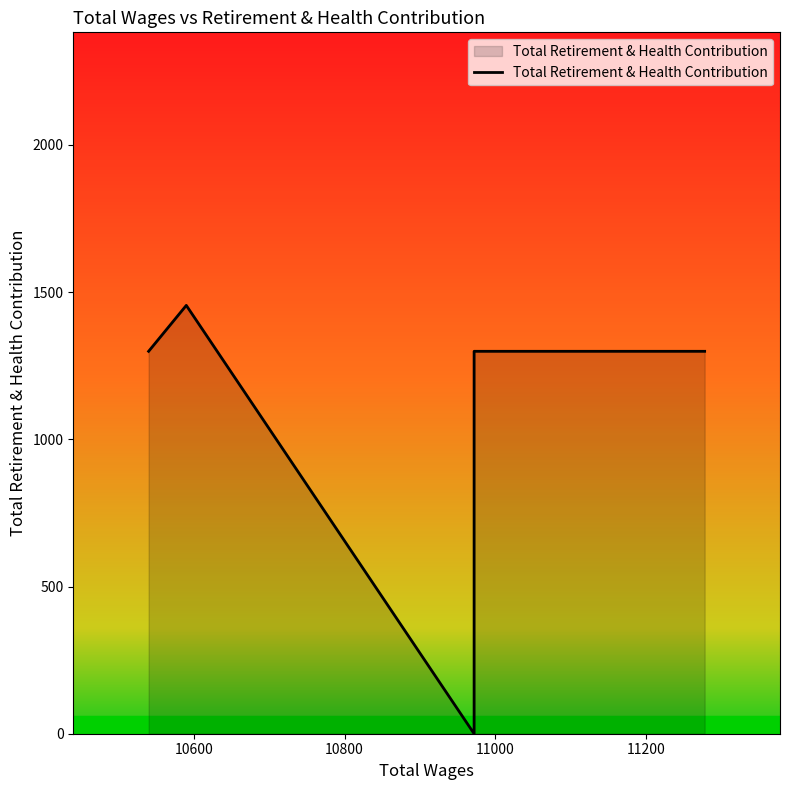

What is the difference between the maximum and minimum values?

1455